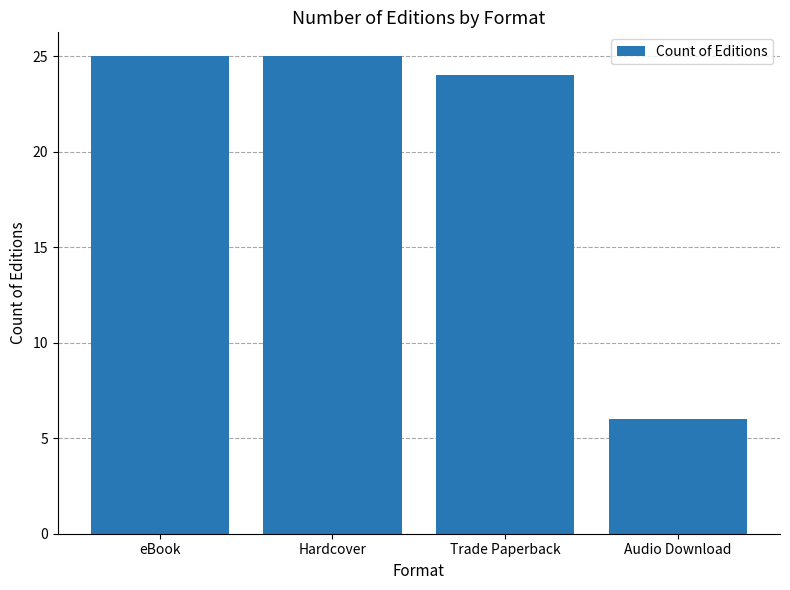

What value does the data have at Trade Paperback?

24